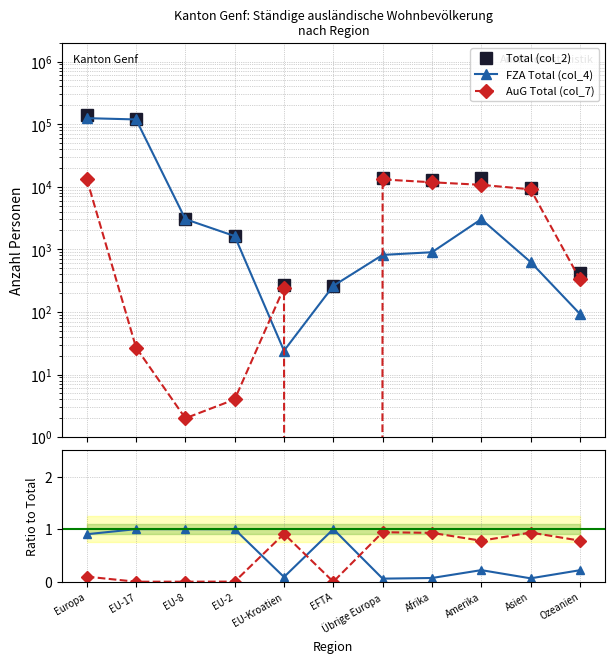

True or false: Total (col_2) has a value of 425.0 at Ozeanien.

True